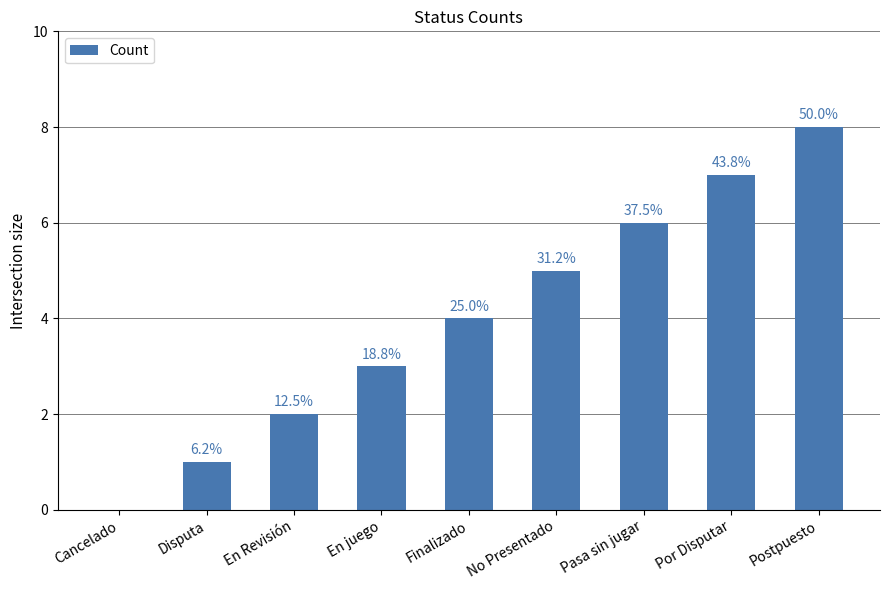

List the labels in order of value, smallest first.

Cancelado, Disputa, En Revisión, En juego, Finalizado, No Presentado, Pasa sin jugar, Por Disputar, Postpuesto